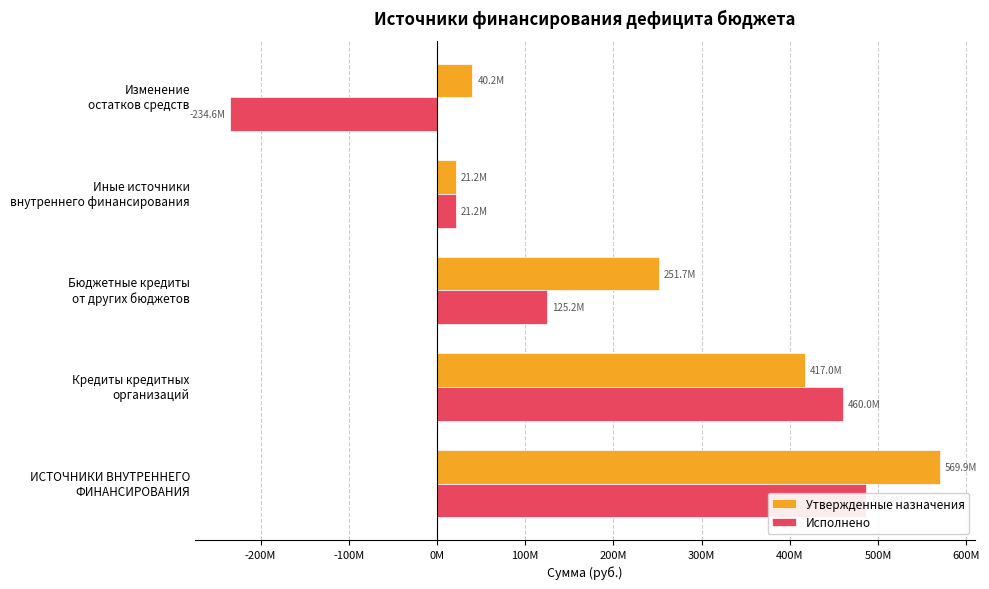

Which series has the widest spread of values?

Исполнено